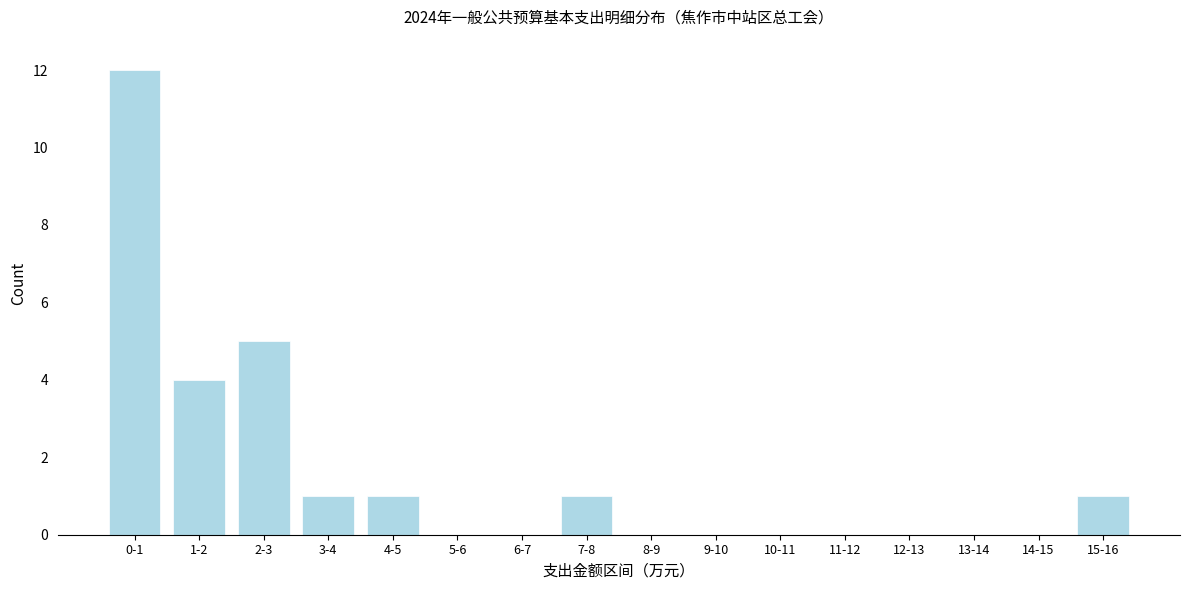

Reading left to right, extract all data points from this chart.

0-1=12	1-2=4	2-3=5	3-4=1	4-5=1	5-6=0	6-7=0	7-8=1	8-9=0	9-10=0	10-11=0	11-12=0	12-13=0	13-14=0	14-15=0	15-16=1